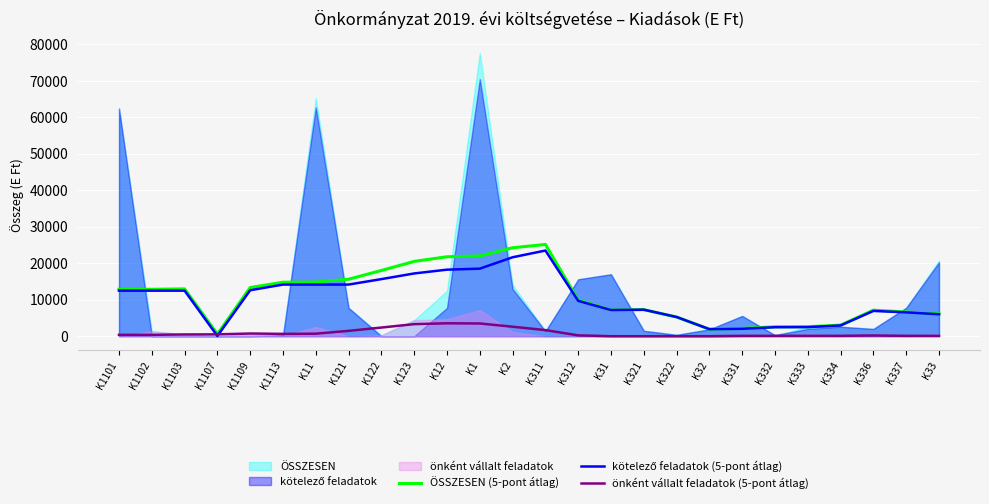

Is the value of ÖSSZESEN (5-pont átlag) at K123 greater than the value of önként vállalt feladatok (5-pont átlag) at K11?

Yes